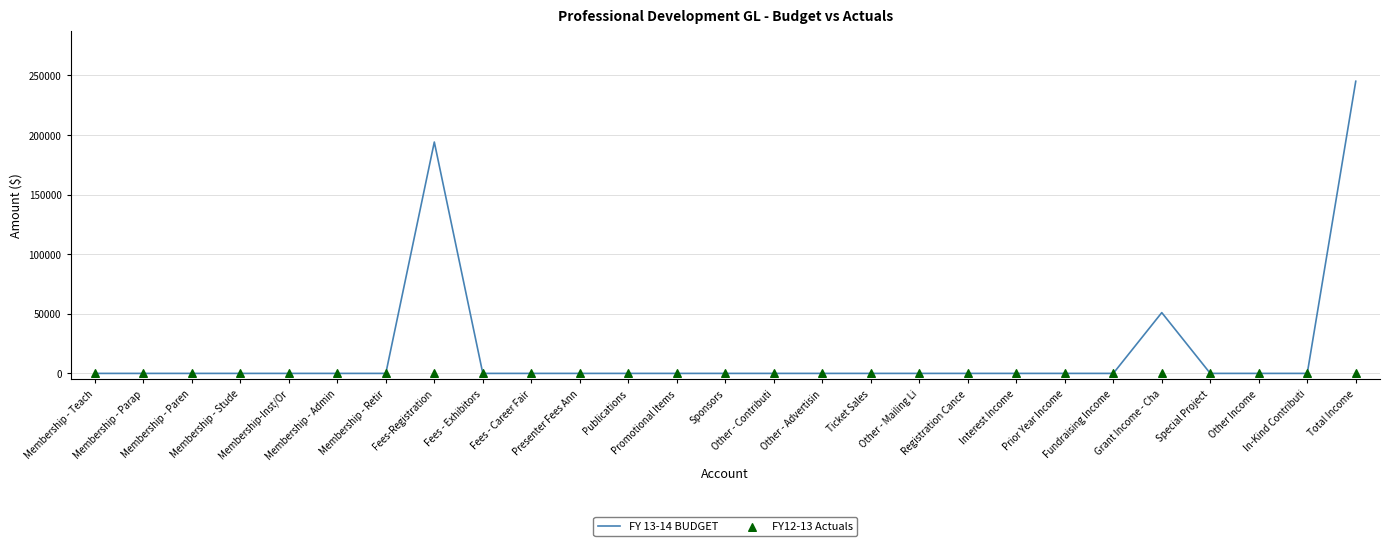

At which category is the sum across all series the highest?

Total Income